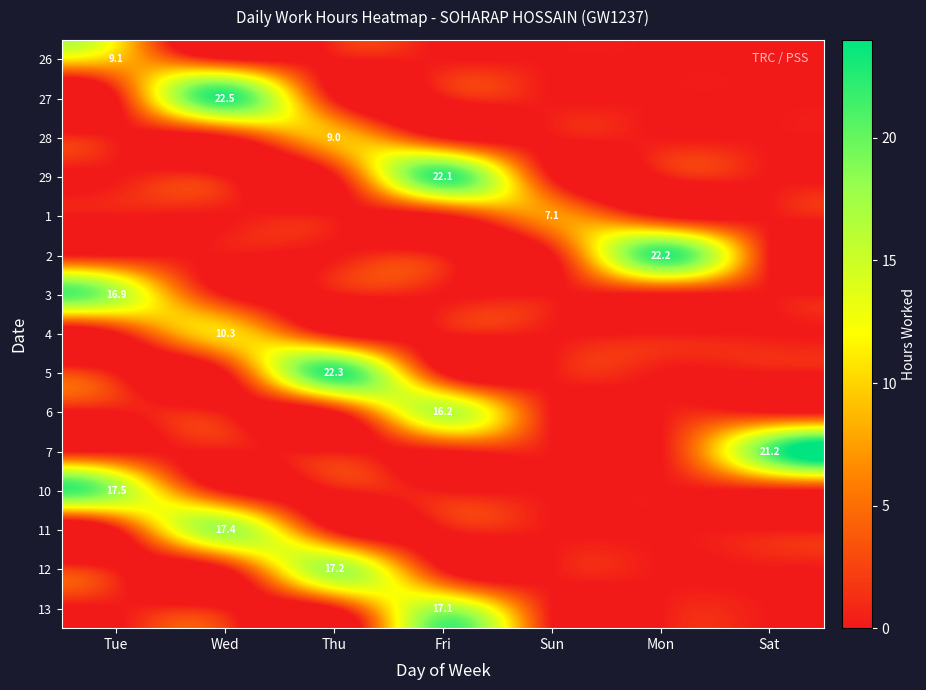

Is it true that 28 equals 16.1 at Thu?

False